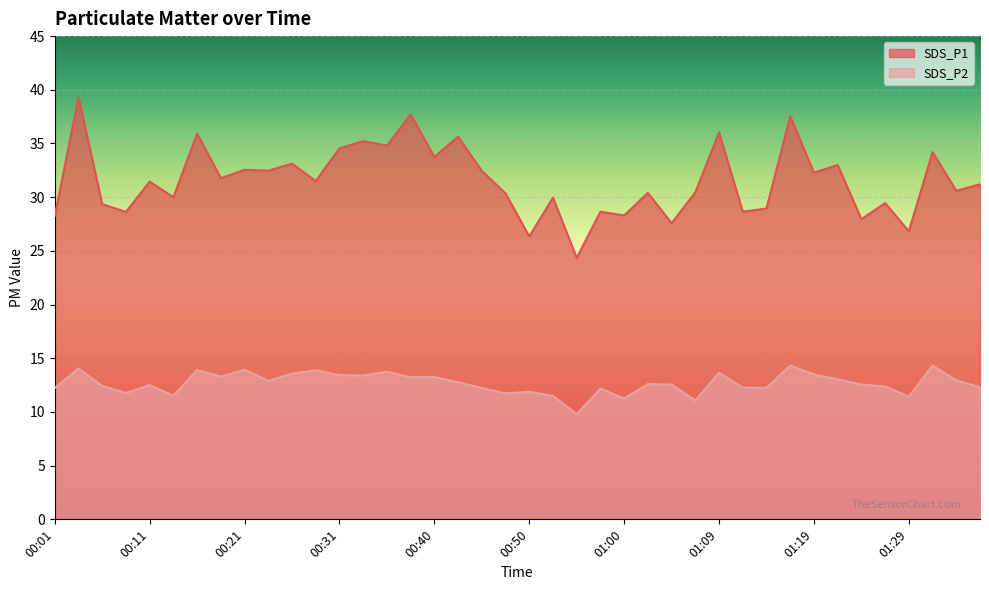

At how many categories does at least one series exceed 11?

40